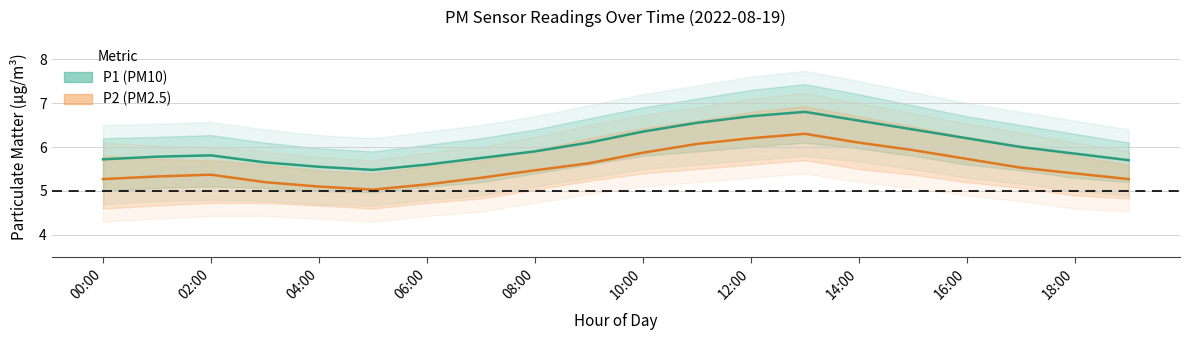

Reading left to right, what are all the values shown in this chart?

P1: 00:00=5.7	01:00=5.8	02:00=5.8	03:00=5.7	04:00=5.5	05:00=5.5	06:00=5.6	07:00=5.8	08:00=5.9	09:00=6.1	10:00=6.3	11:00=6.5	12:00=6.7	13:00=6.8	14:00=6.6	15:00=6.4	16:00=6.2	17:00=6.0	18:00=5.8	19:00=5.7
P1_upper: 00:00=6.2	01:00=6.2	02:00=6.3	03:00=6.1	04:00=6.0	05:00=5.9	06:00=6.0	07:00=6.2	08:00=6.4	09:00=6.7	10:00=6.9	11:00=7.1	12:00=7.3	13:00=7.4	14:00=7.2	15:00=7.0	16:00=6.7	17:00=6.5	18:00=6.3	19:00=6.1
P1_lower: 00:00=5.0	01:00=5.1	02:00=5.1	03:00=5.1	04:00=5.0	05:00=5.0	06:00=5.1	07:00=5.2	08:00=5.4	09:00=5.6	10:00=5.8	11:00=5.9	12:00=6.0	13:00=6.1	14:00=6.0	15:00=5.8	16:00=5.6	17:00=5.5	18:00=5.3	19:00=5.2
P2: 00:00=5.3	01:00=5.3	02:00=5.4	03:00=5.2	04:00=5.1	05:00=5.0	06:00=5.2	07:00=5.3	08:00=5.5	09:00=5.6	10:00=5.9	11:00=6.1	12:00=6.2	13:00=6.3	14:00=6.1	15:00=5.9	16:00=5.7	17:00=5.5	18:00=5.4	19:00=5.3
P2_upper: 00:00=5.8	01:00=5.7	02:00=5.7	03:00=5.6	04:00=5.5	05:00=5.4	06:00=5.6	07:00=5.7	08:00=5.9	09:00=6.2	10:00=6.4	11:00=6.6	12:00=6.8	13:00=6.9	14:00=6.7	15:00=6.5	16:00=6.2	17:00=6.0	18:00=5.8	19:00=5.6
P2_lower: 00:00=4.6	01:00=4.7	02:00=4.7	03:00=4.7	04:00=4.7	05:00=4.6	06:00=4.7	07:00=4.8	08:00=5.0	09:00=5.2	10:00=5.4	11:00=5.5	12:00=5.6	13:00=5.7	14:00=5.5	15:00=5.4	16:00=5.2	17:00=5.1	18:00=4.9	19:00=4.8